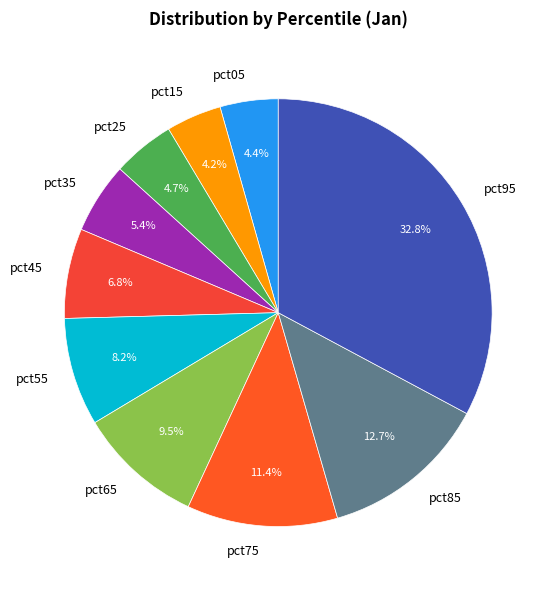

What is the total percentage of pct15 and pct65?

13.7%